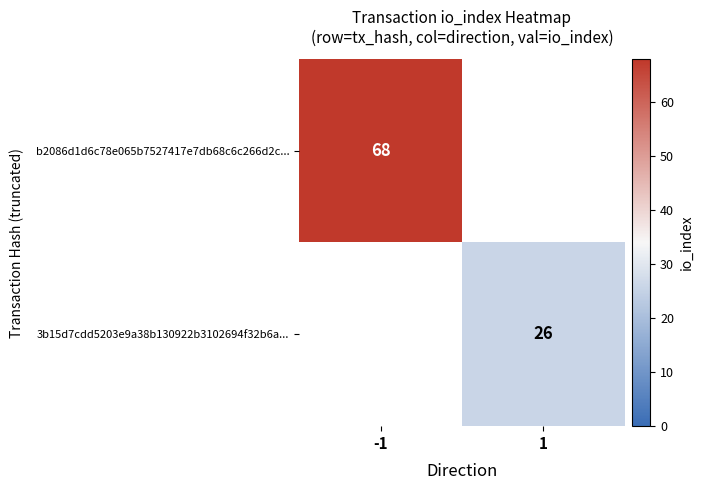

True or false: b2086d1d6c78e065b7527417e7db68c6c266d2c... has a value of 68 at -1.

True